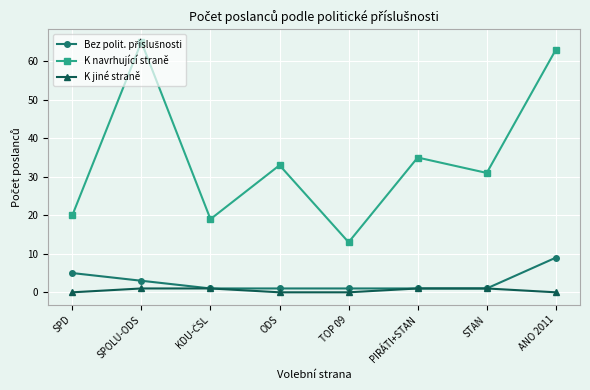

Which label corresponds to the largest value in the chart?

SPOLU-ODS